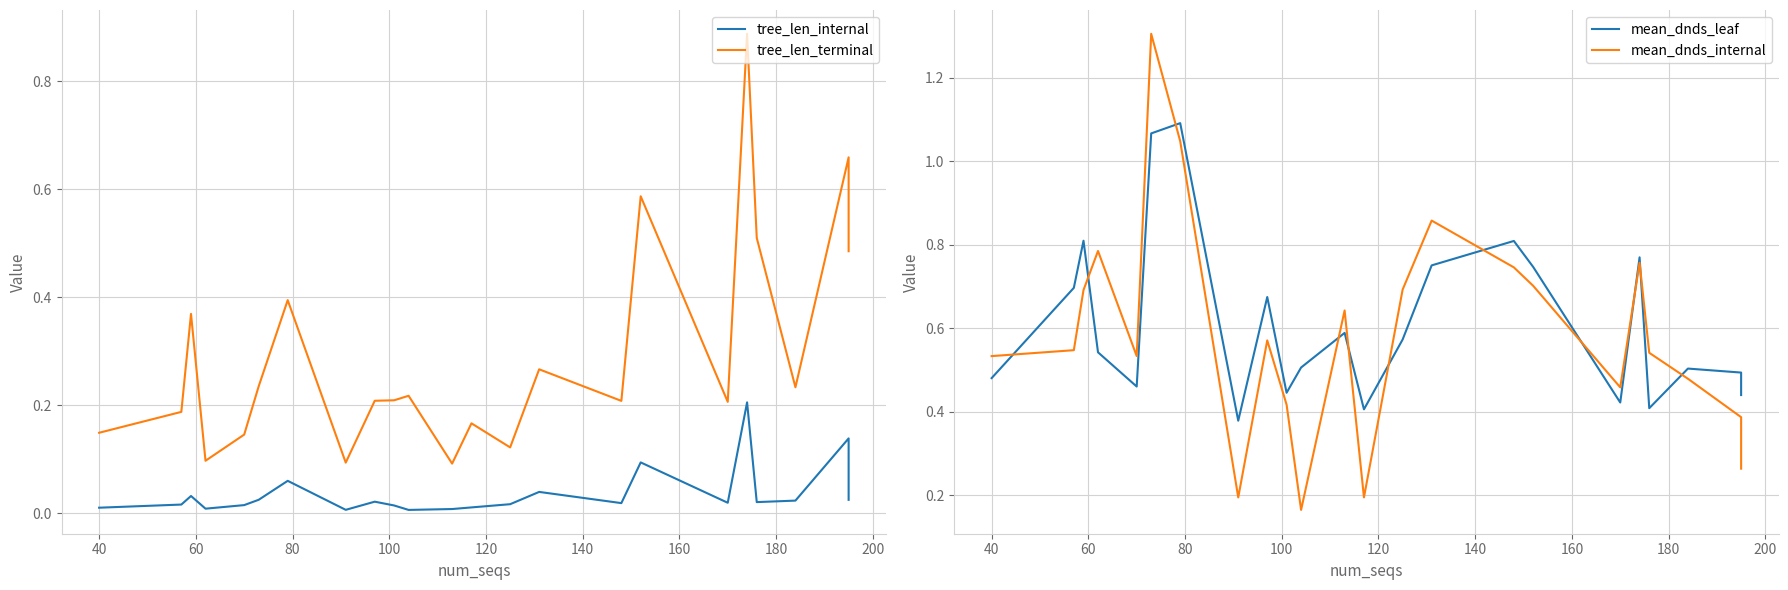

What is the difference between the second highest and second lowest values in the mean_dnds_internal series?

0.9